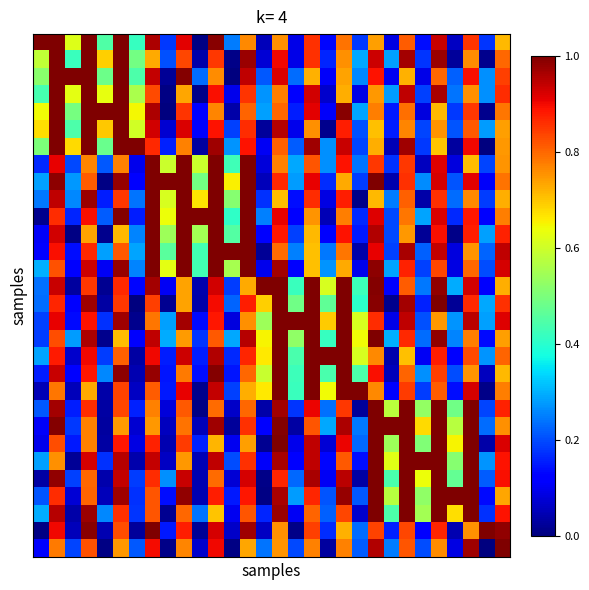

How many categories are shown in the chart?

30